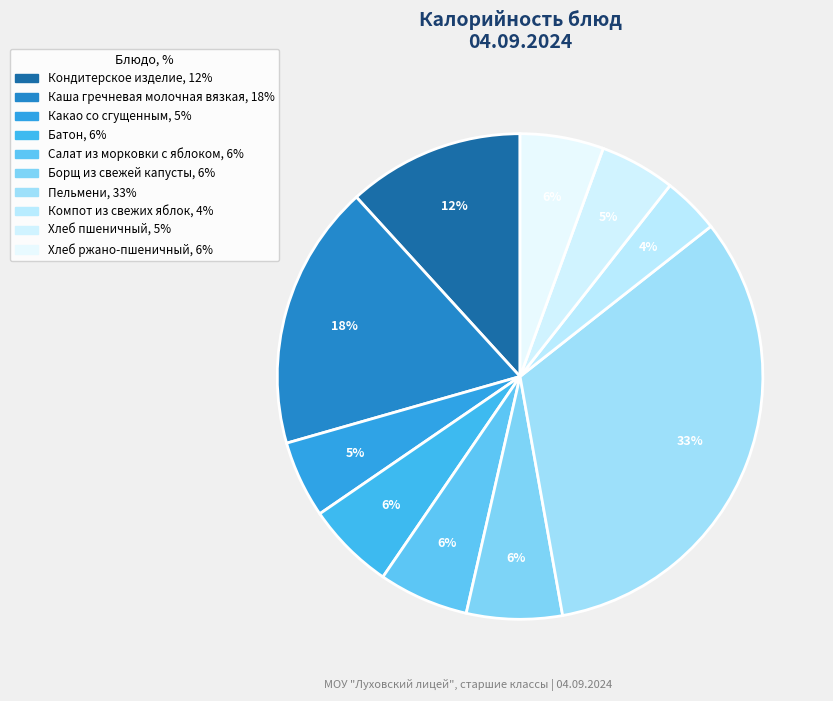

Which category has the smallest portion of the pie?

Компот из свежих яблок